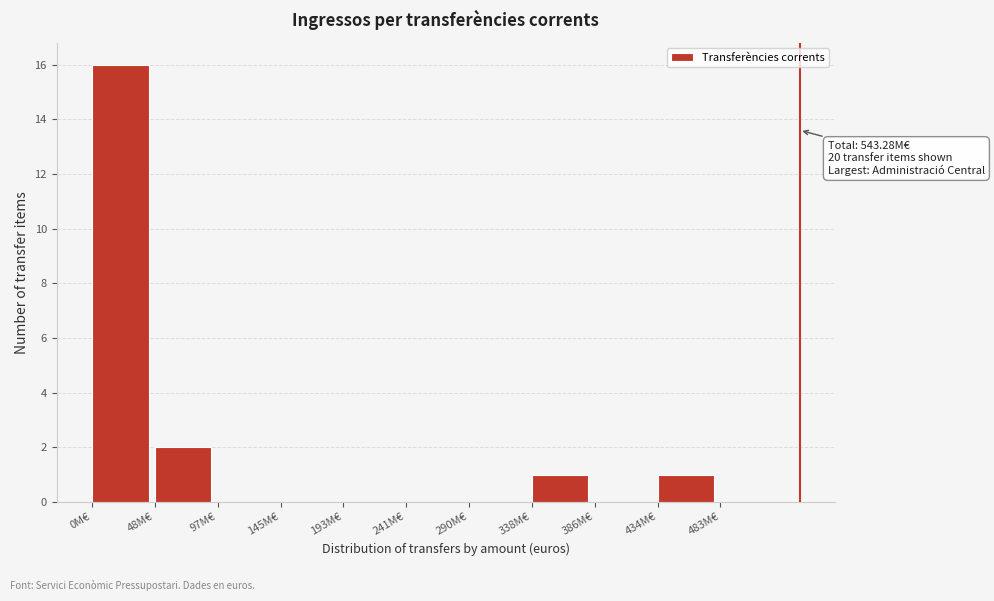

Reading left to right, list all the values displayed in this chart.

0M€=16	48M€=2	97M€=0	145M€=0	193M€=0	241M€=0	290M€=0	338M€=1	386M€=0	434M€=1